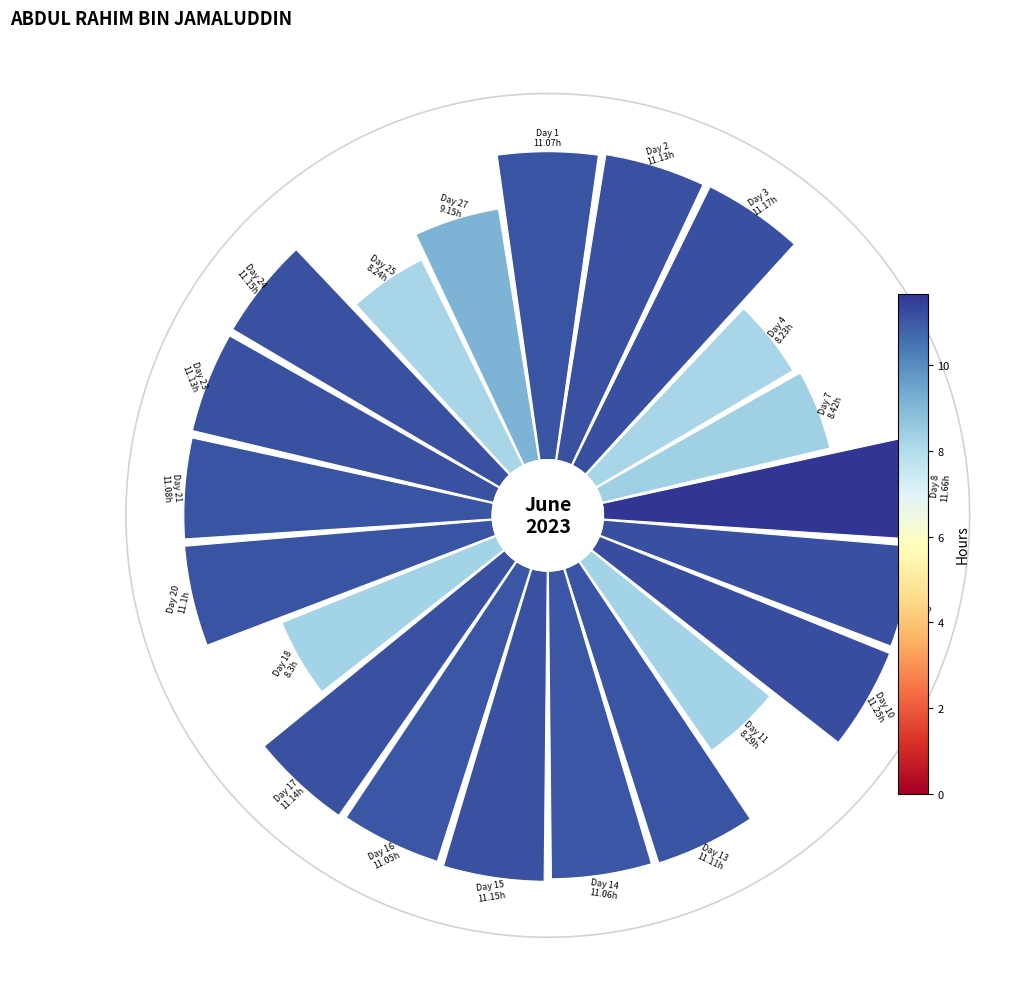

Rank the categories by value from highest to lowest.

8, 10, 9, 3, 15, 24, 17, 2, 23, 13, 20, 21, 1, 14, 16, 27, 7, 18, 11, 25, 4